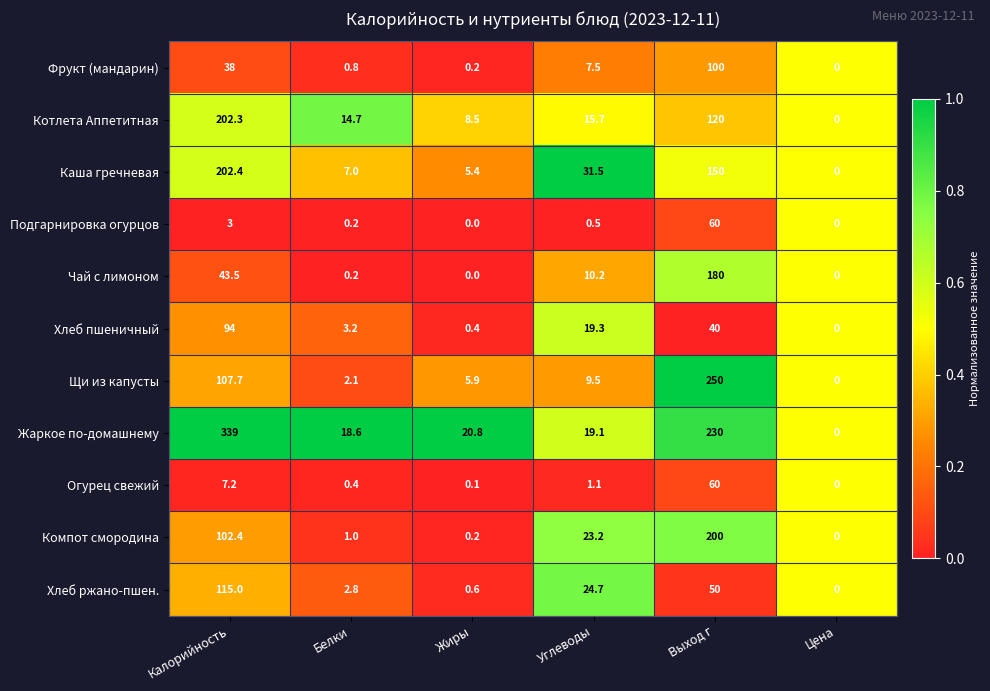

Which category has the highest value across all series?

Калорийность